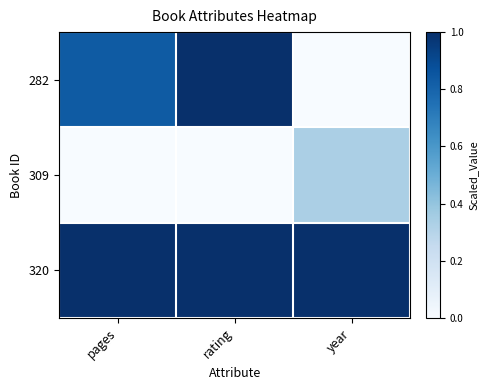

Which series has the largest range (max minus min)?

282